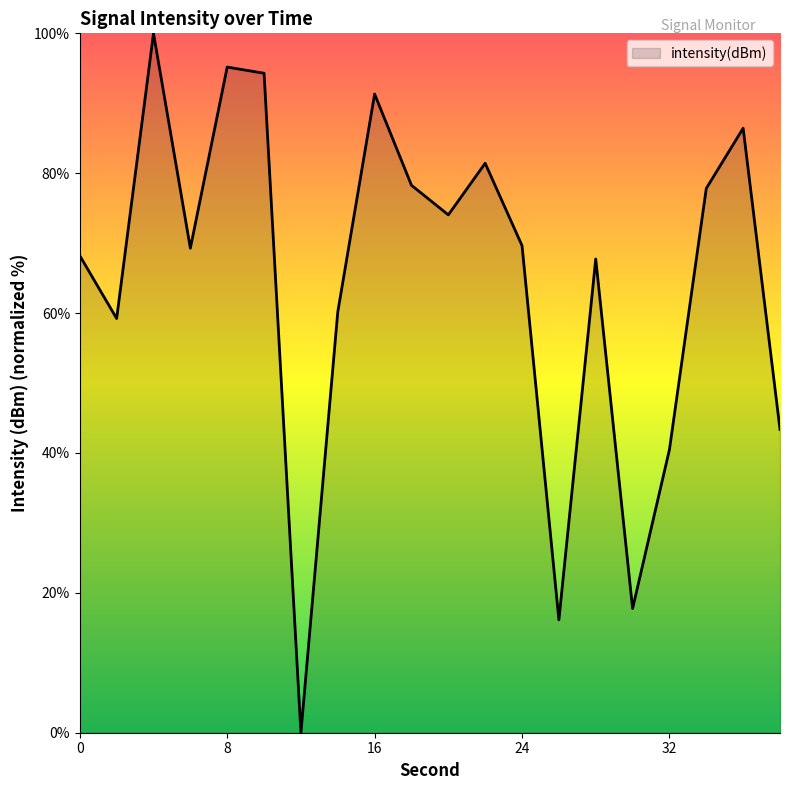

What is the difference between the maximum and minimum values?

100.0